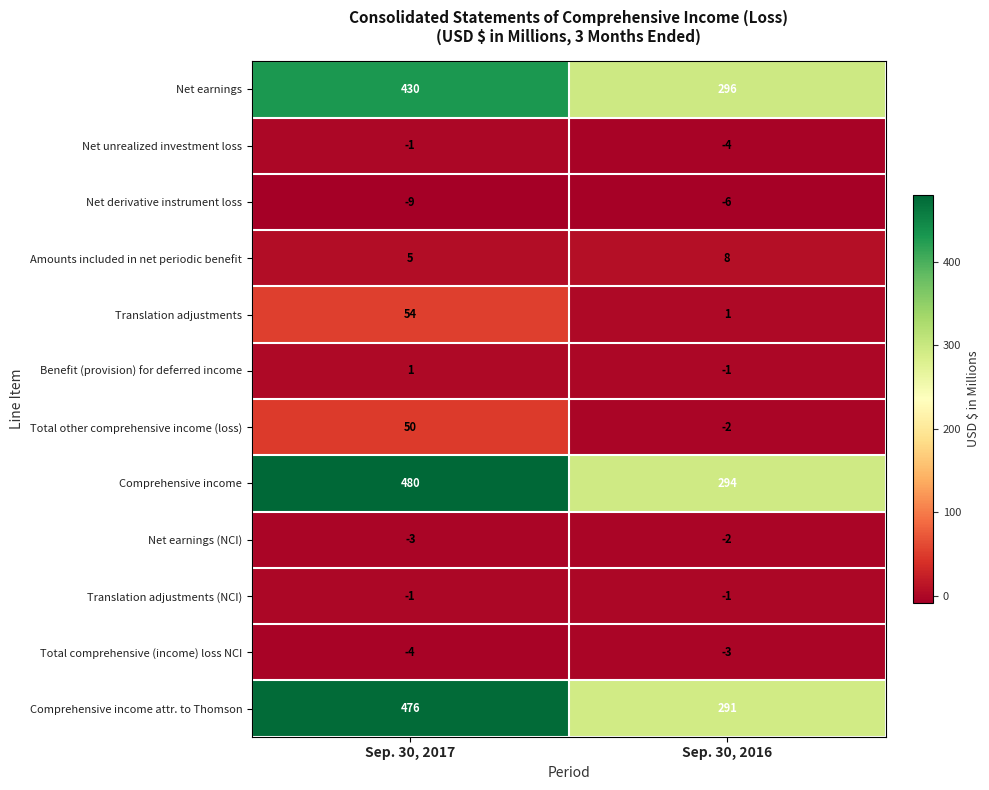

What is the difference between the Amounts included in net periodic benefit values at Sep. 30, 2016 and Sep. 30, 2017?

3